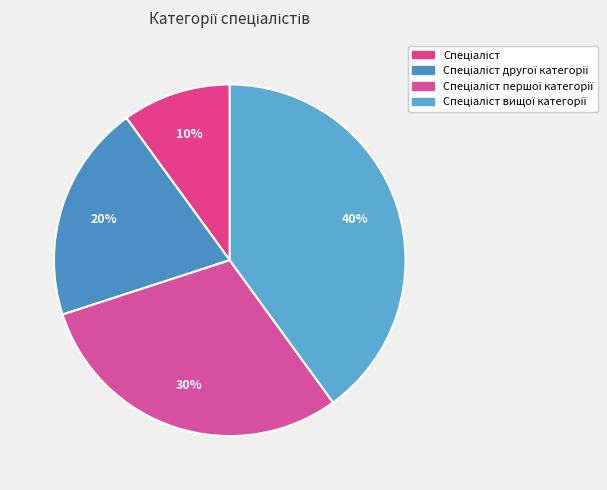

How many slices are in this pie chart?

4